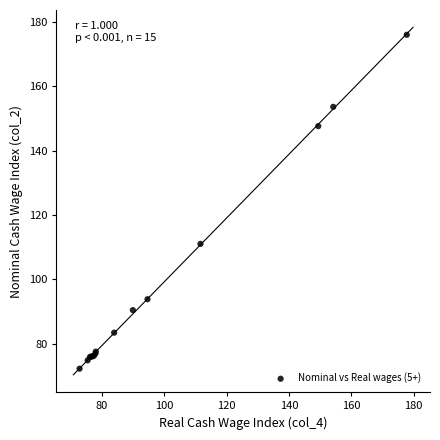

What Y value in the scatter plot is closest to 124?

111.0